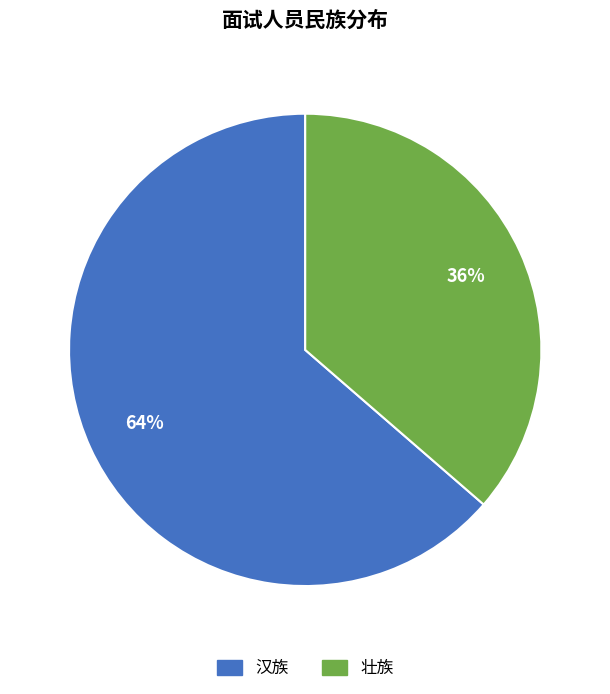

True or false: 壮族 accounts for 36% of the total.

True